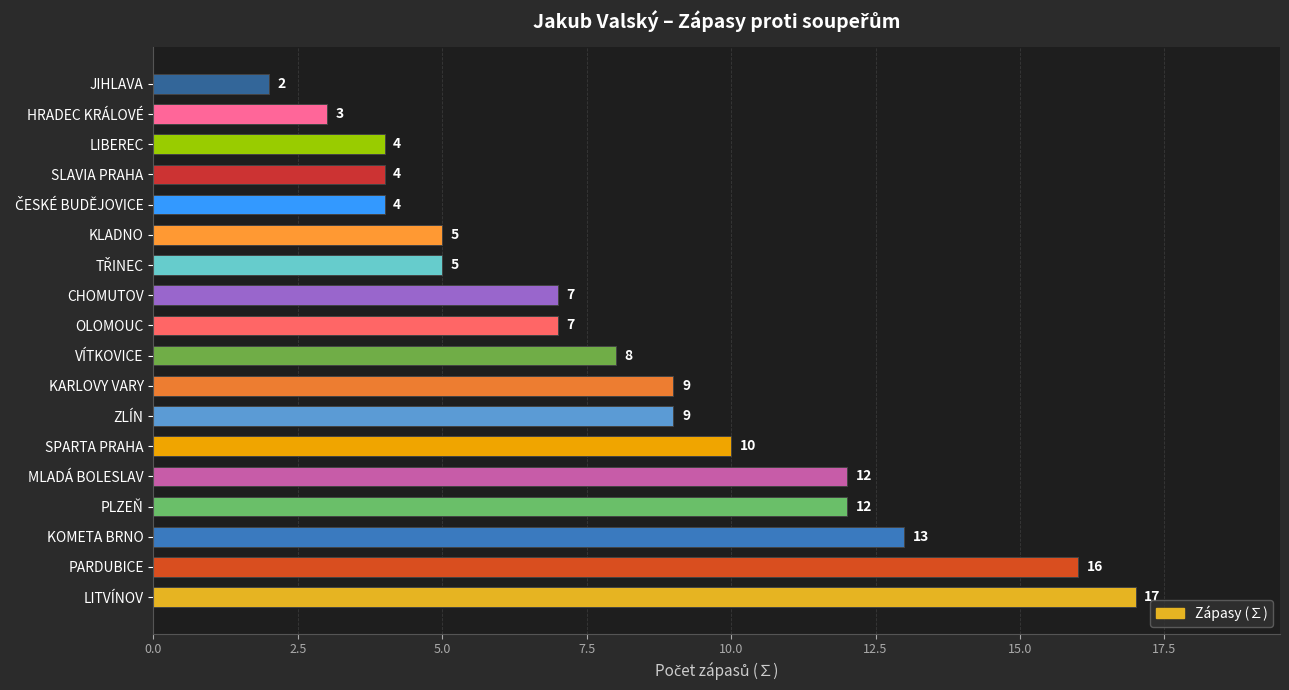

Between JIHLAVA and SPARTA PRAHA, which is larger?

SPARTA PRAHA